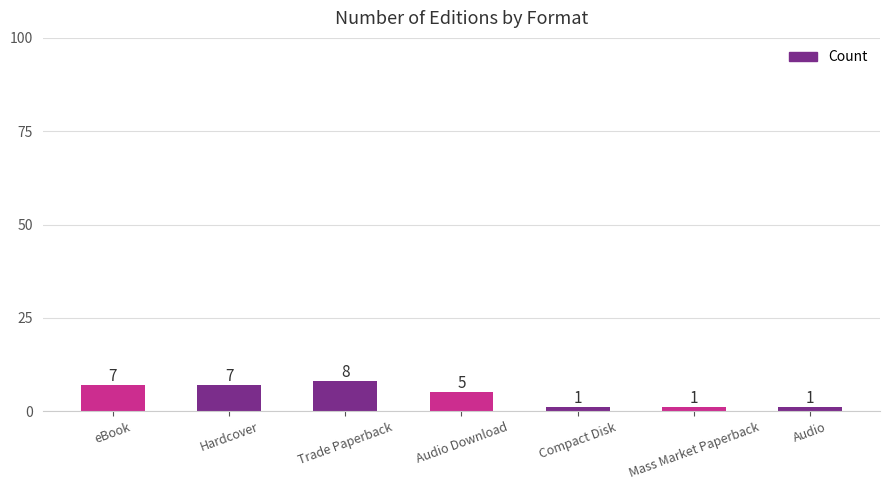

How many categories are shown in the chart?

7